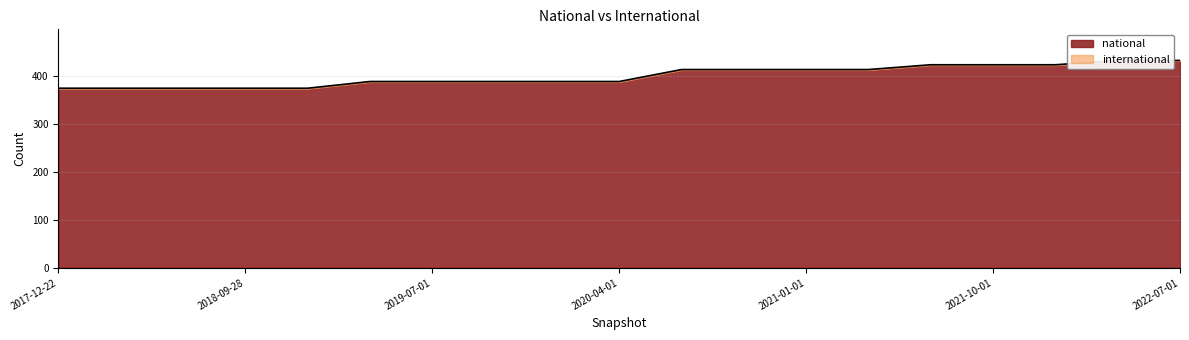

The value at 2022-04-01 is 433. True or false?

True